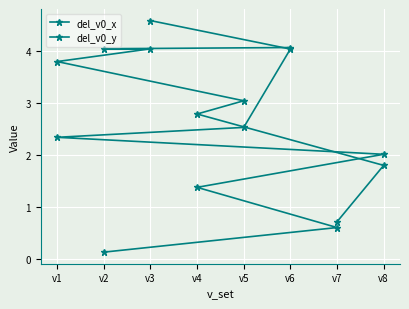

What is the lowest value of the del_v0_y series?

0.7